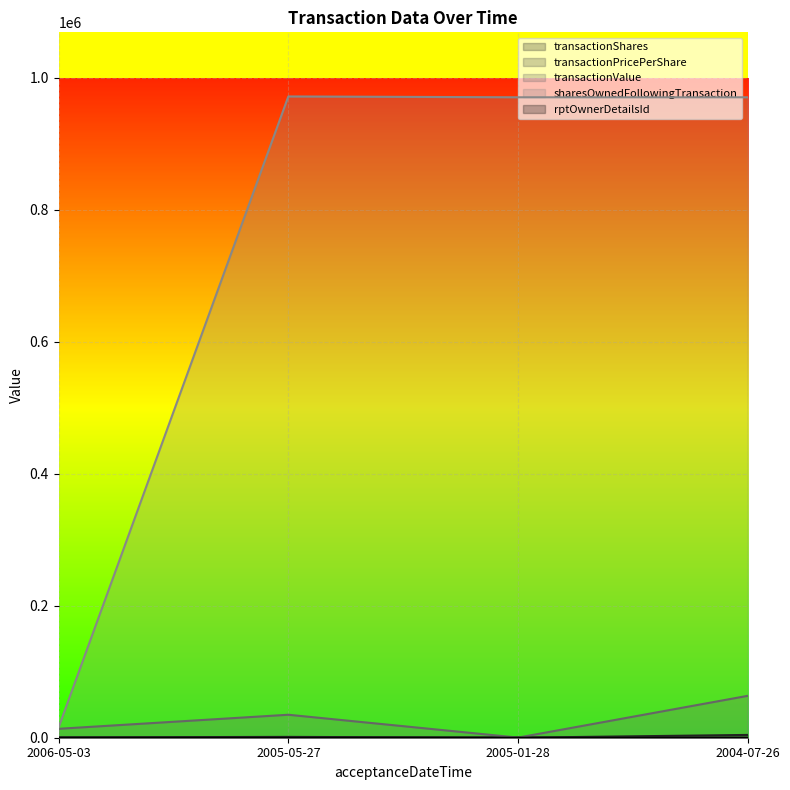

How many lines are shown in the chart?

5